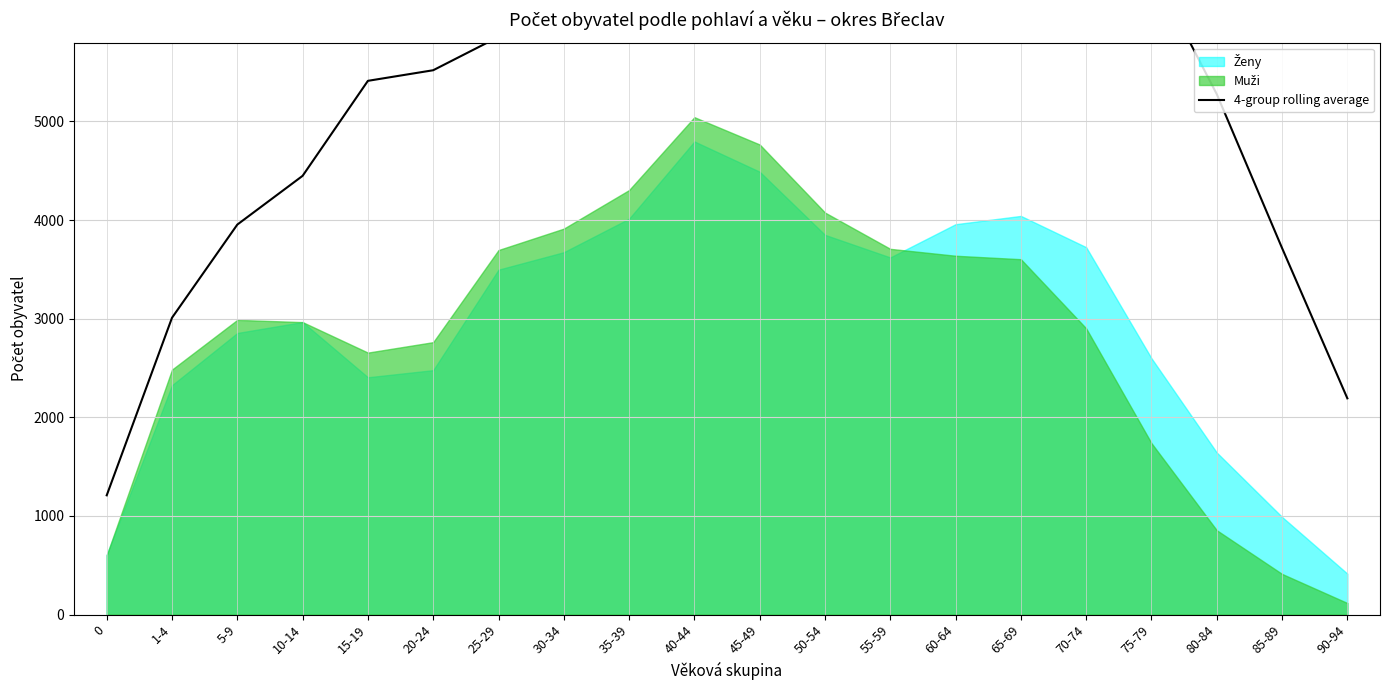

The value at 60-64 is 8026.8. True or false?

True